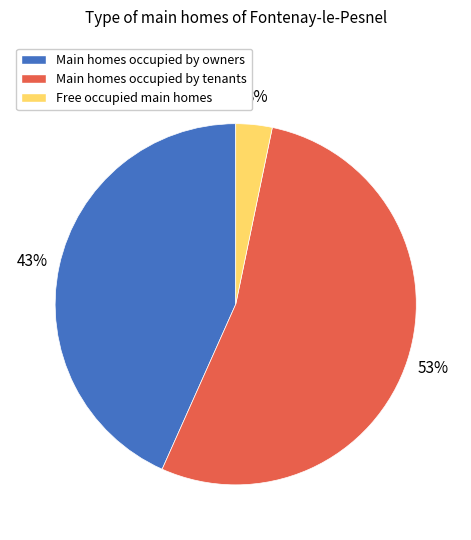

To the nearest percent, what is the average slice percentage?

33%